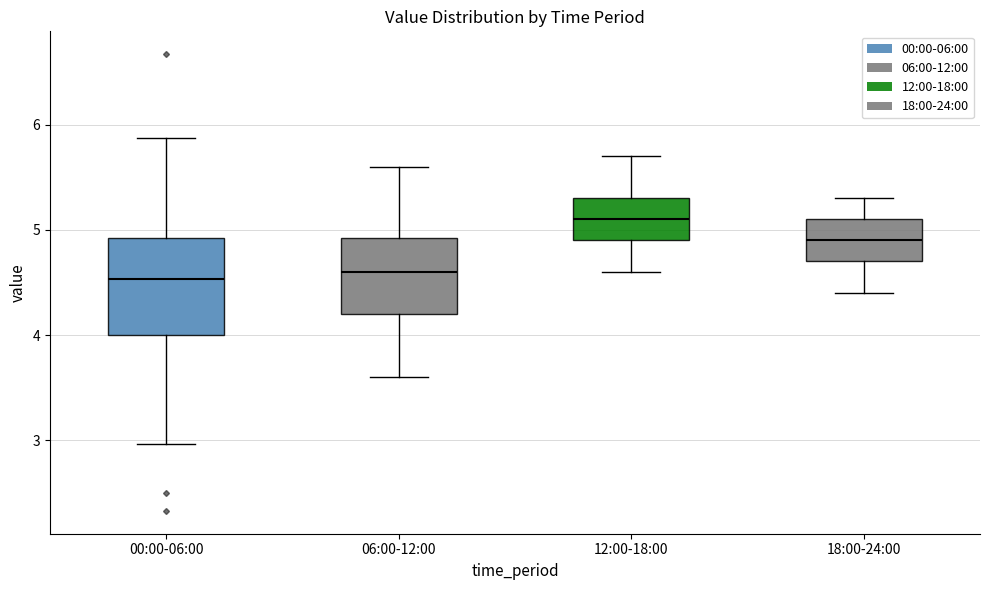

Reading left to right, transcribe this box plot: for each box, give where its median line is, the range the box spans, and where its two whiskers end, as read against the y-axis. The values are not printed on the chart, so give them approximately, as read against the axis.

00:00-06:00: median 4.5, box 4.0 to 4.9, whiskers 3.0 to 5.9
06:00-12:00: median 4.6, box 4.2 to 4.9, whiskers 3.6 to 5.6
12:00-18:00: median 5.1, box 4.9 to 5.3, whiskers 4.6 to 5.7
18:00-24:00: median 4.9, box 4.7 to 5.1, whiskers 4.4 to 5.3